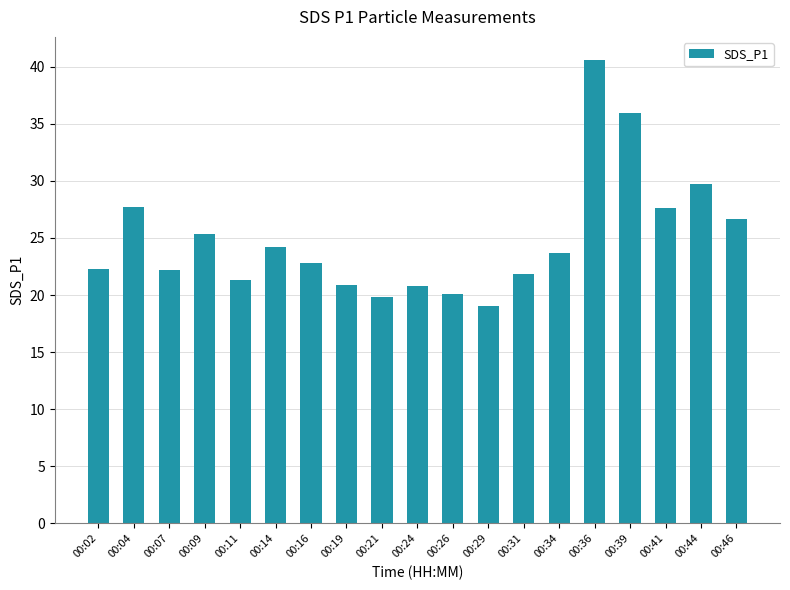

What is the value of the 16th bar from the left?

35.9